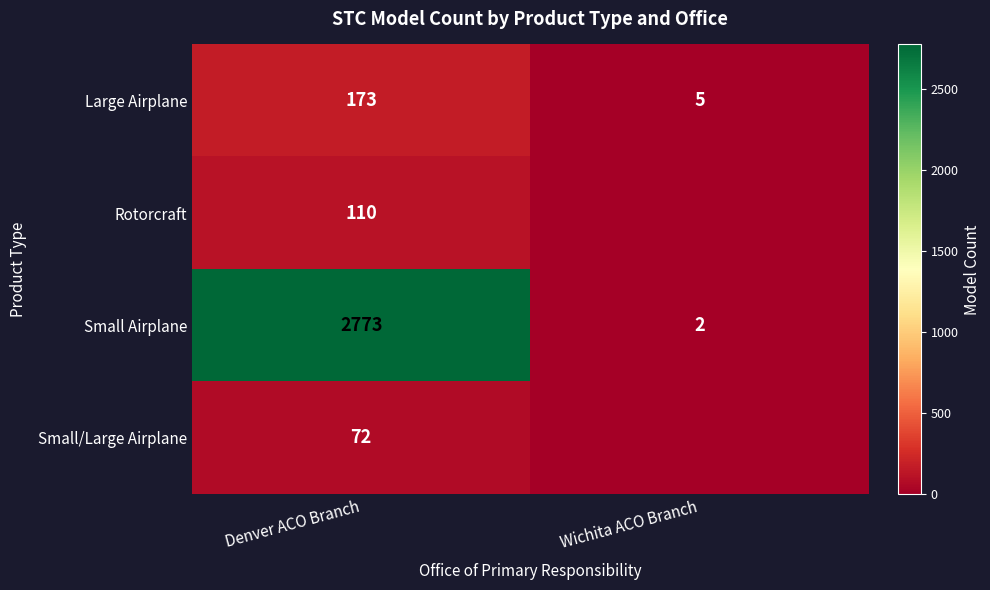

What is the difference between the maximum and minimum values in the Small Airplane series?

2771